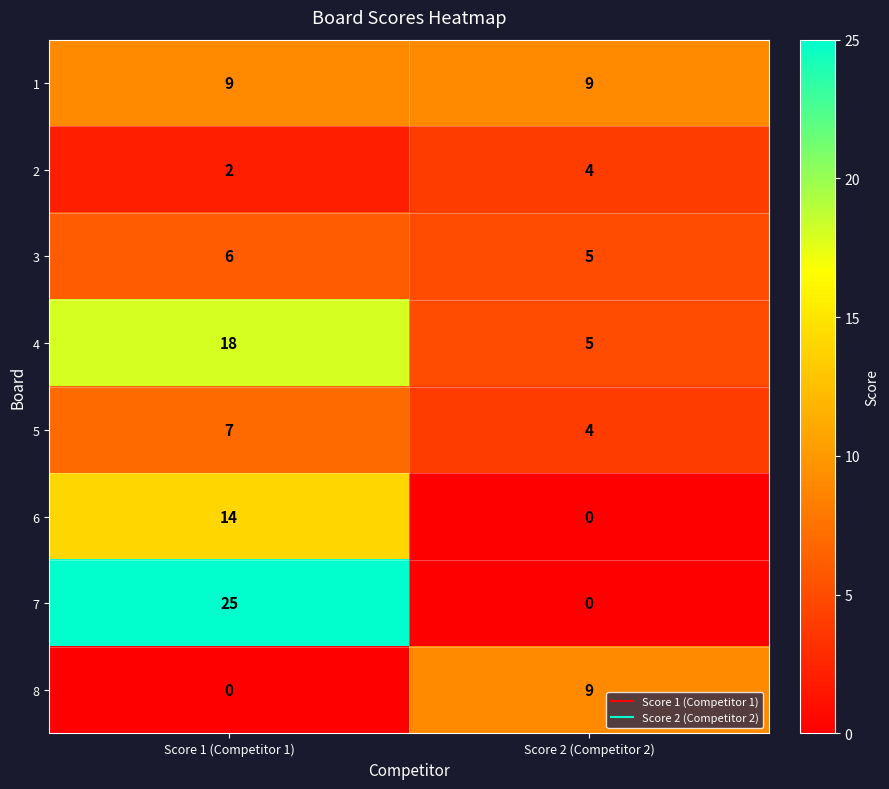

How many categories are shown in the chart?

2